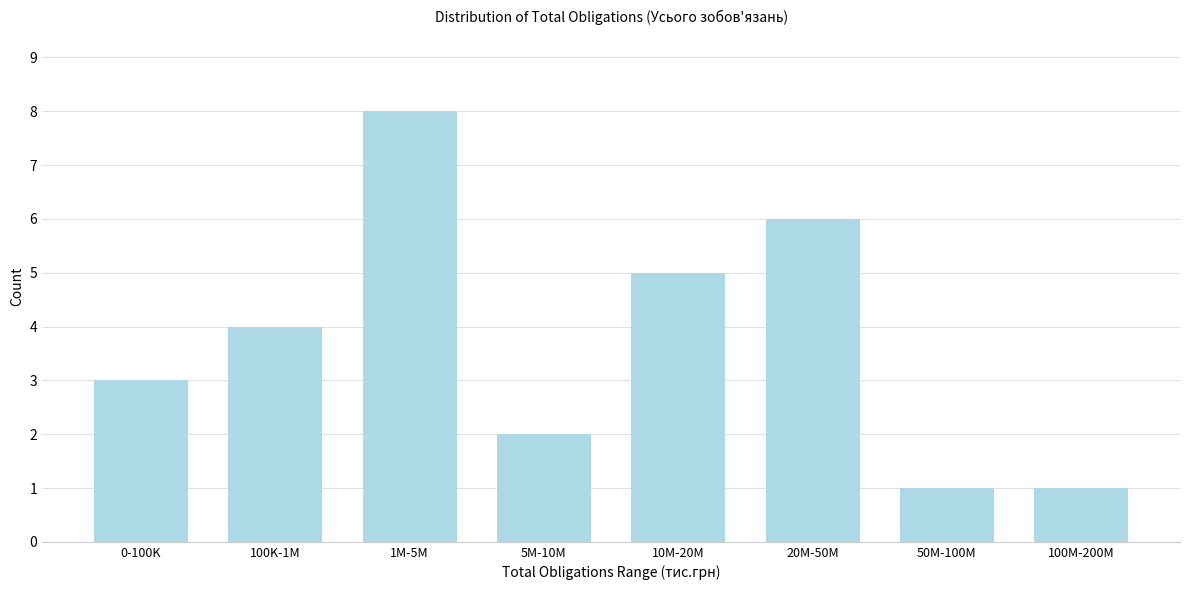

Reading right to left, what are all the values shown in this chart?

100M-200M=1	50M-100M=1	20M-50M=6	10M-20M=5	5M-10M=2	1M-5M=8	100K-1M=4	0-100K=3